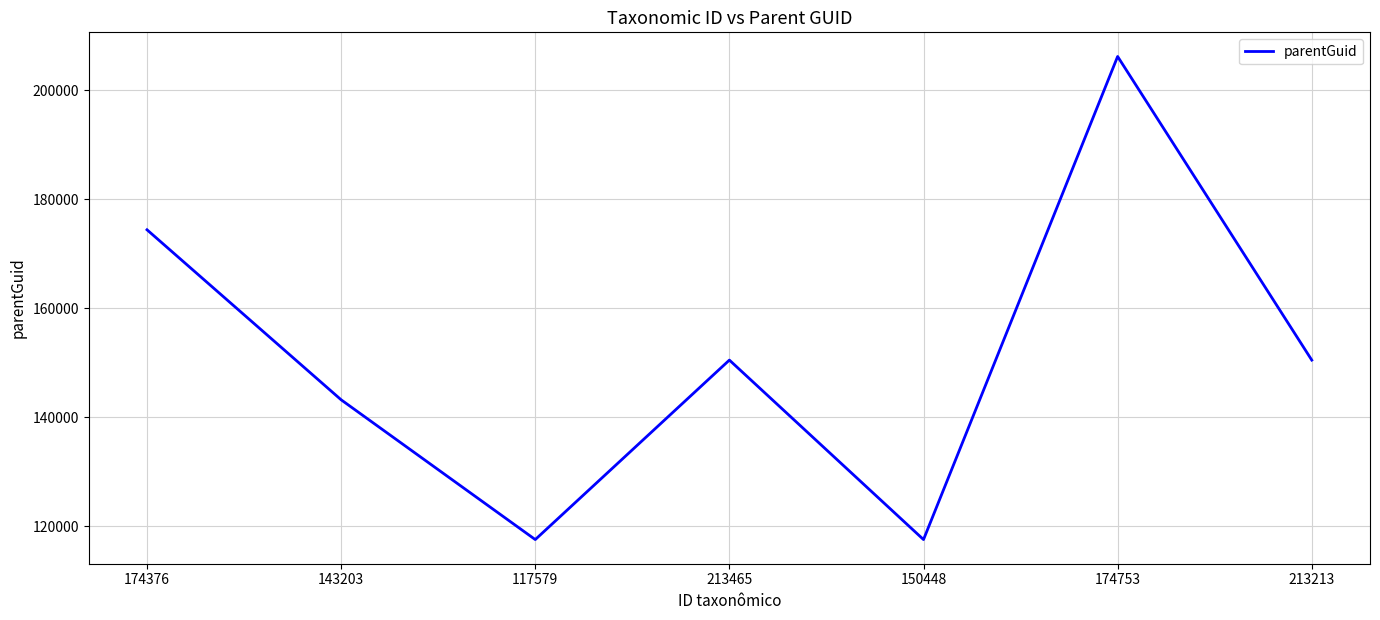

How many interior local peaks (higher than both neighbors) does the data have?

2